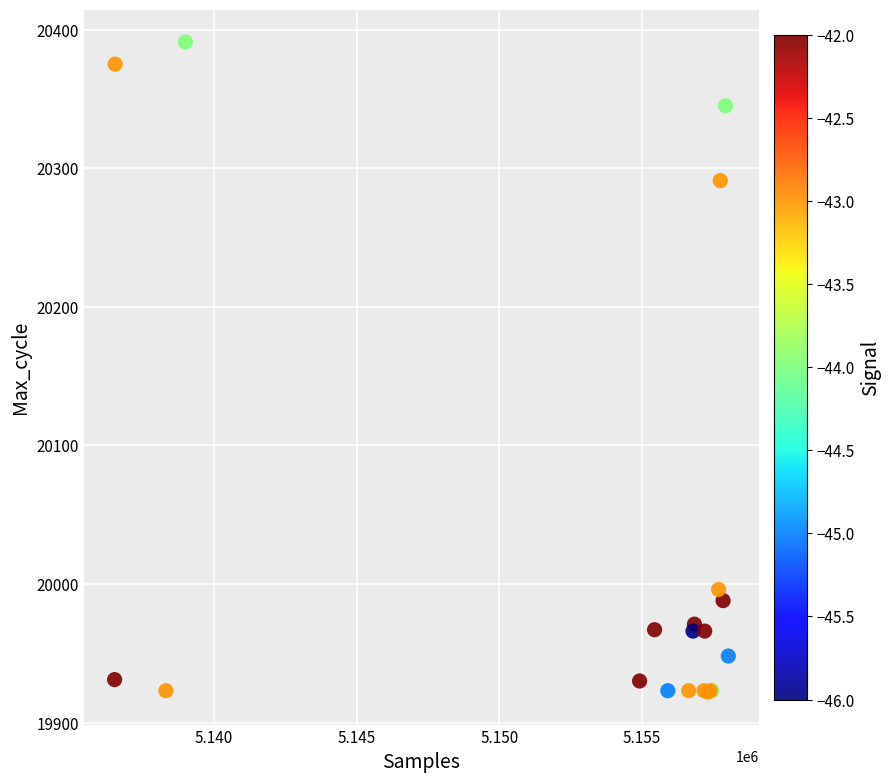

What Y value in the scatter plot is closest to 20156?

20291